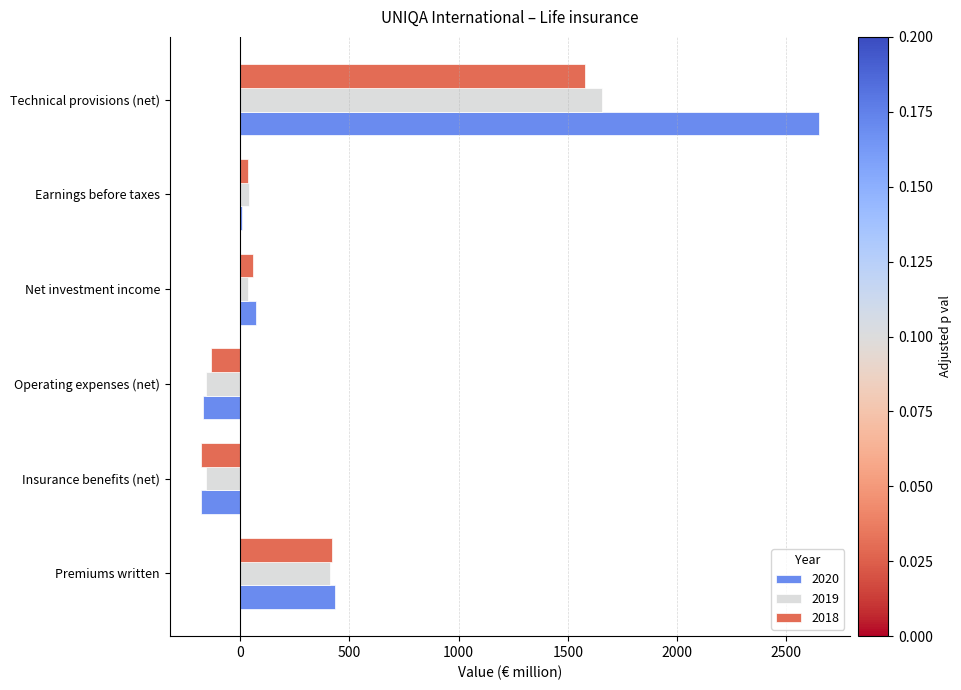

What are all the series names shown in the legend?

2020, 2019, 2018